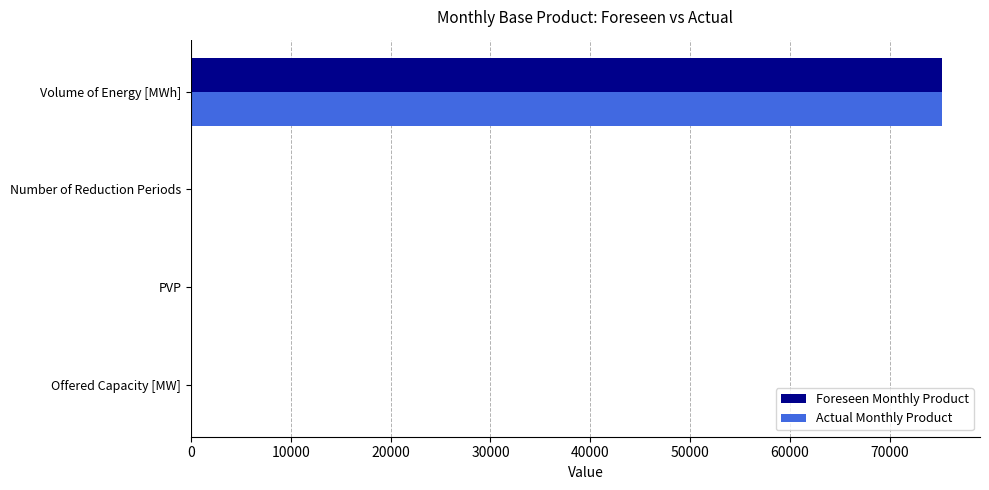

What is the sum of all Actual Monthly Product values?

75379.9